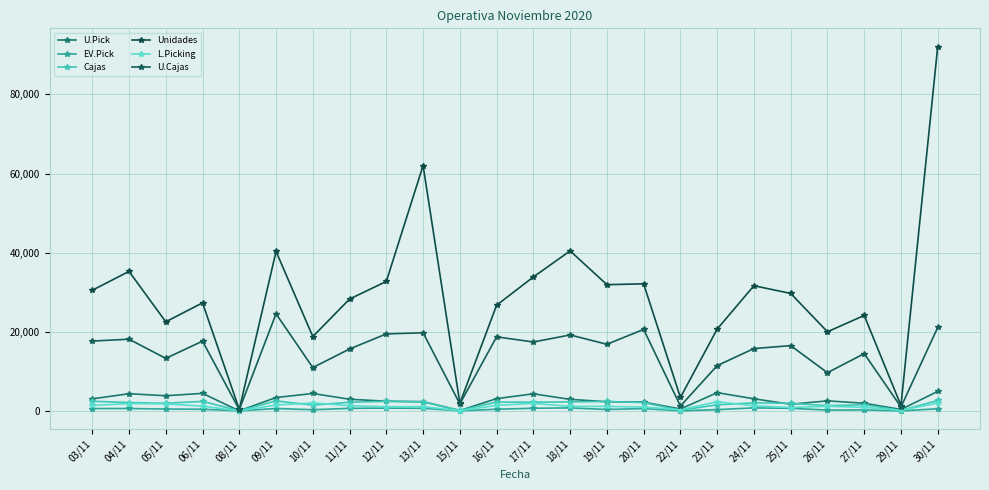

The U.Pick series shows 3058 at 24/11. True or false?

True